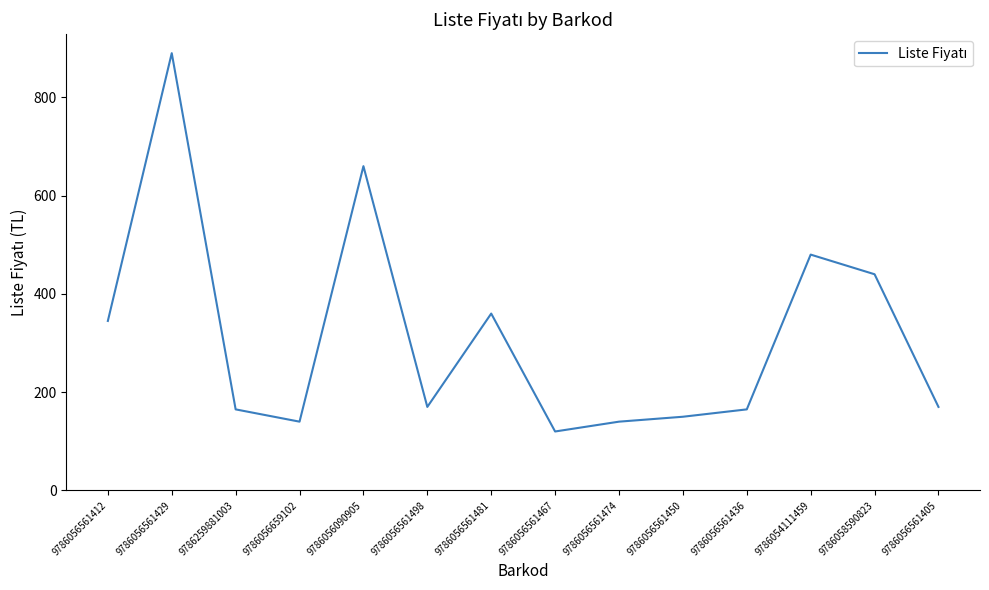

What is the sum of the values at 9786056561429 and 9786058590823?

1330